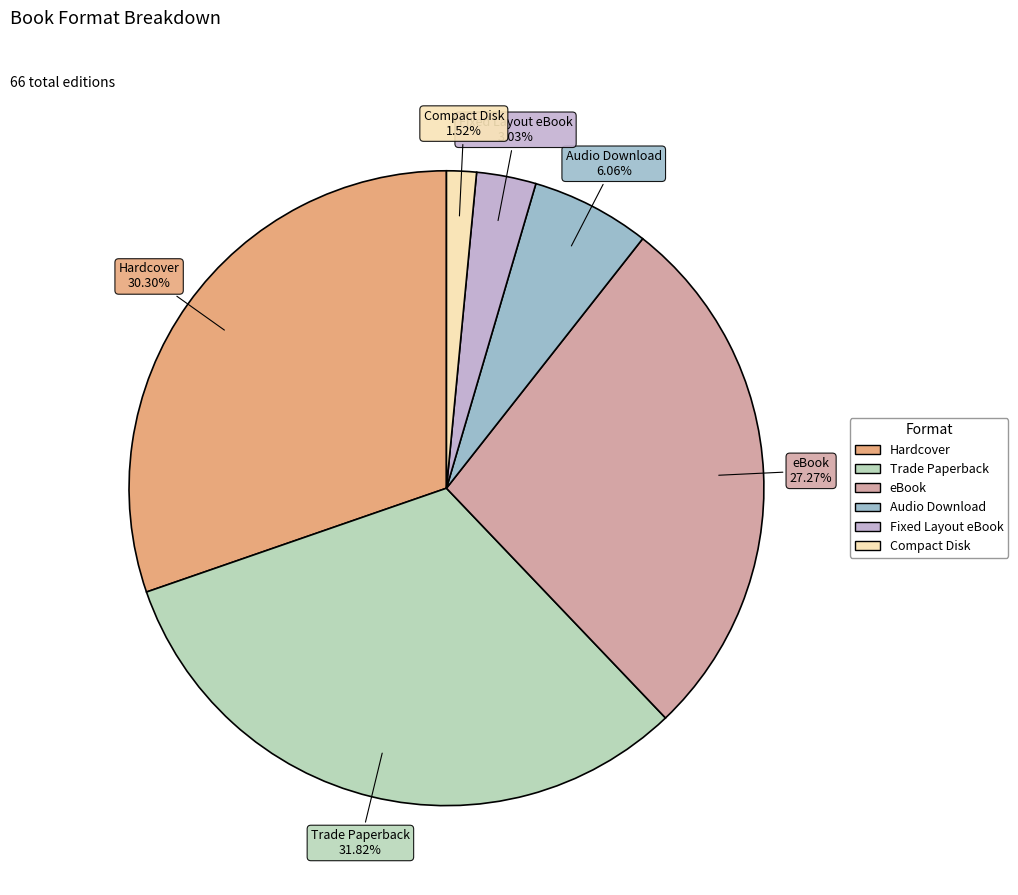

Which has a higher value, Fixed Layout eBook or Trade Paperback?

Trade Paperback